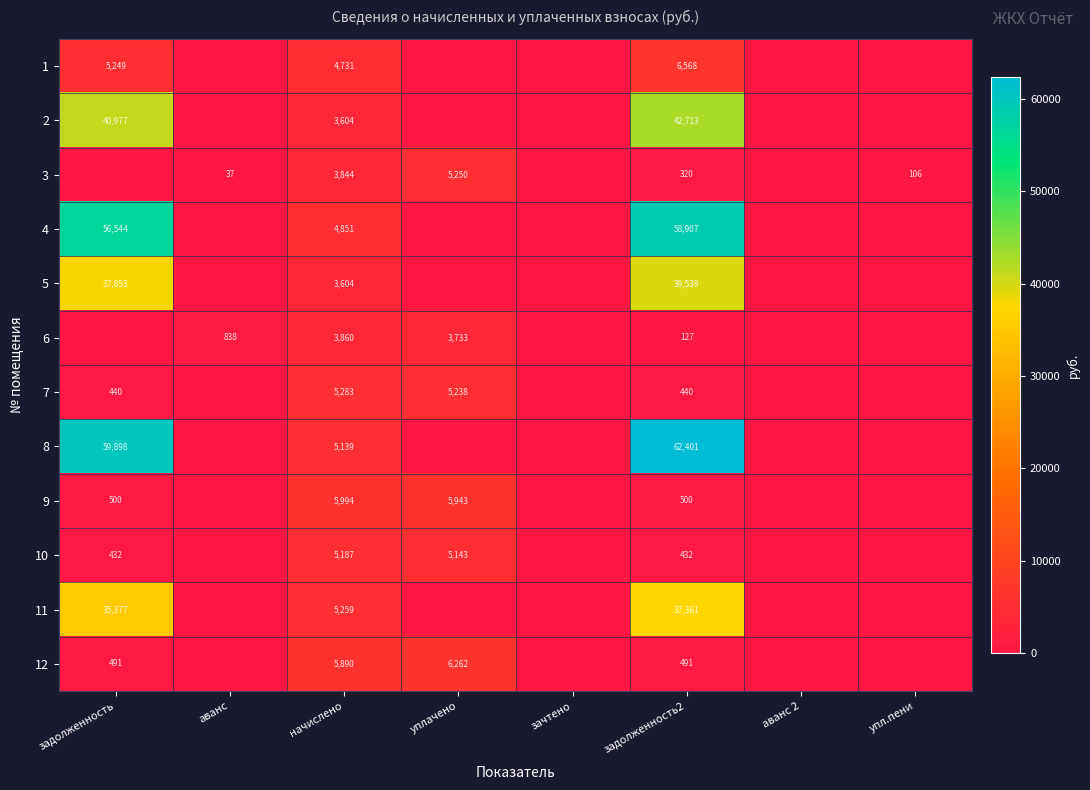

The 3 series shows 1573 at начислено. True or false?

False